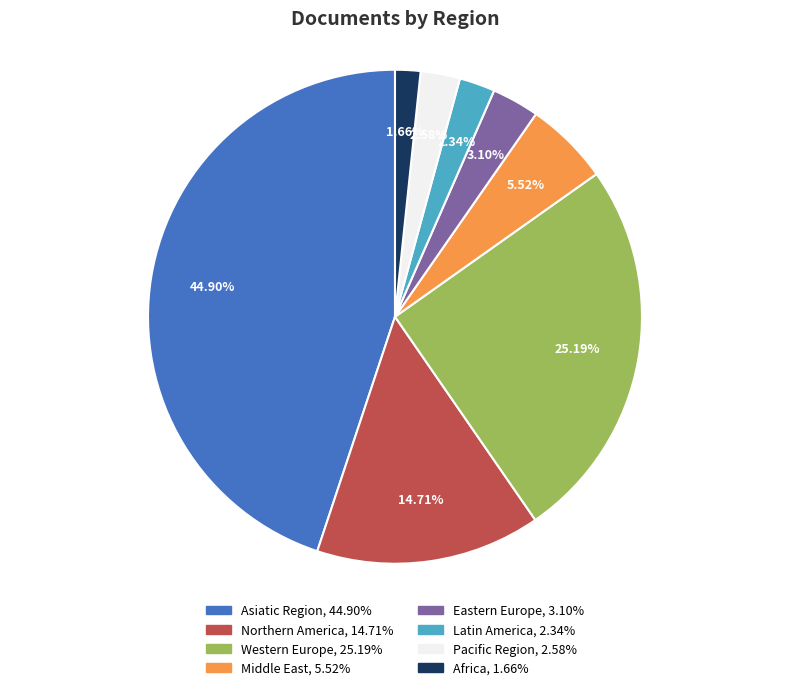

To the nearest percent, what is the difference between the largest and smallest slice percentages?

43%